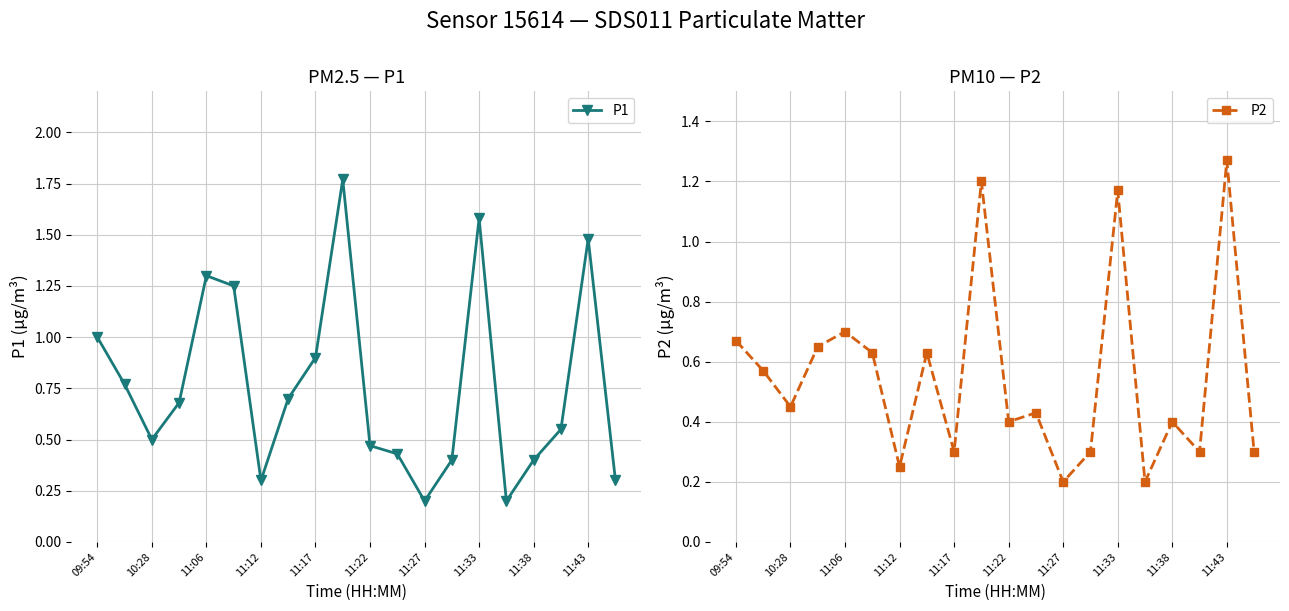

Where is the first local maximum for P1?

11:06